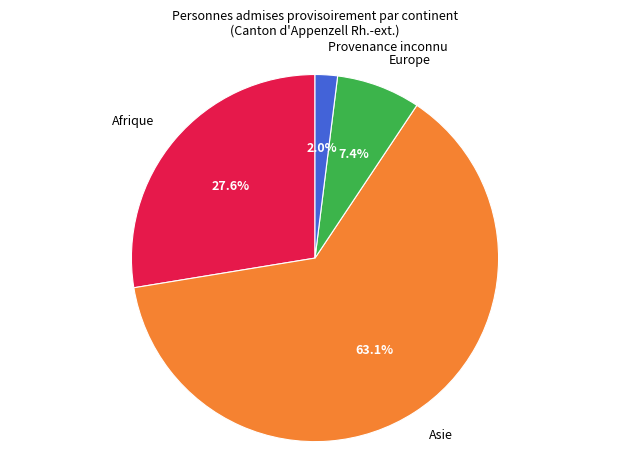

The Asie slice represents 50% of the pie. True or false?

False